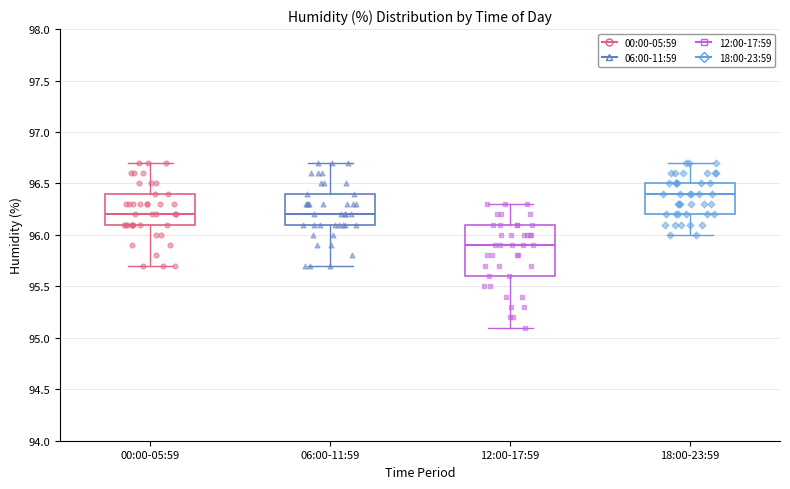

Reading left to right, transcribe this box plot: for each box, give where its median line is, the range the box spans, and where its two whiskers end, as read against the y-axis. The values are not printed on the chart, so give them approximately, as read against the axis.

00:00-05:59: median 96.2, box 96.1 to 96.4, whiskers 95.7 to 96.7
06:00-11:59: median 96.2, box 96.1 to 96.4, whiskers 95.7 to 96.7
12:00-17:59: median 95.9, box 95.6 to 96.1, whiskers 95.1 to 96.3
18:00-23:59: median 96.4, box 96.2 to 96.5, whiskers 96.0 to 96.7